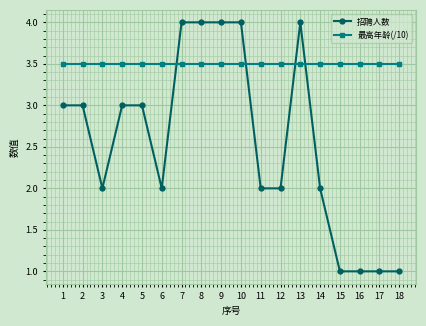

What is the maximum value shown in the chart?

4.0